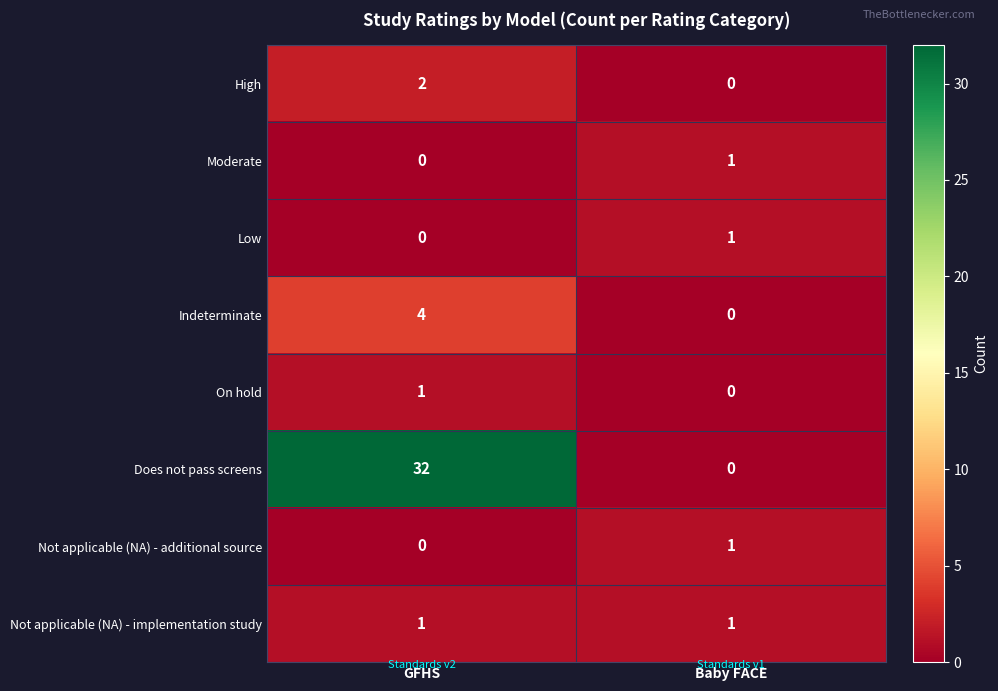

Rank the categories by Not applicable (NA) - additional source value from lowest to highest.

GFHS, Baby FACE